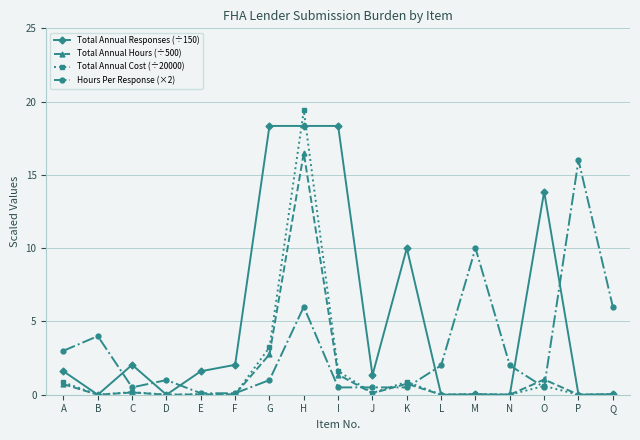

Count the number of categories in the chart.

17